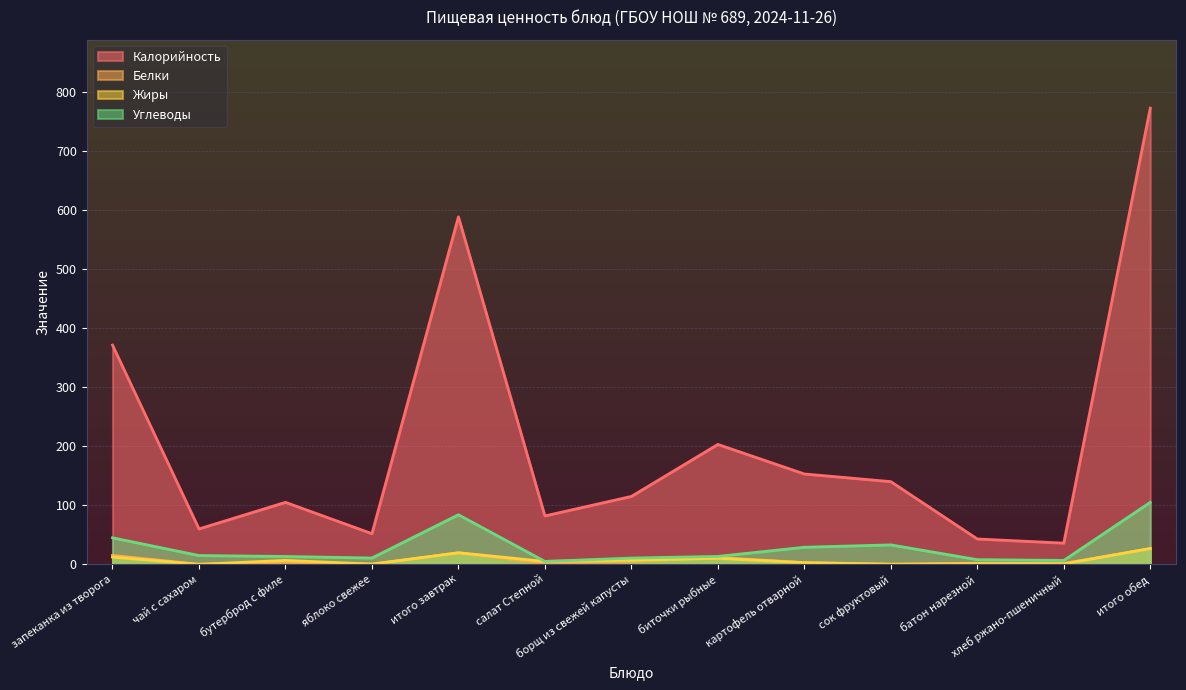

Rank the series at батон нарезной from highest to lowest value.

Калорийность, Углеводы, Белки, Жиры